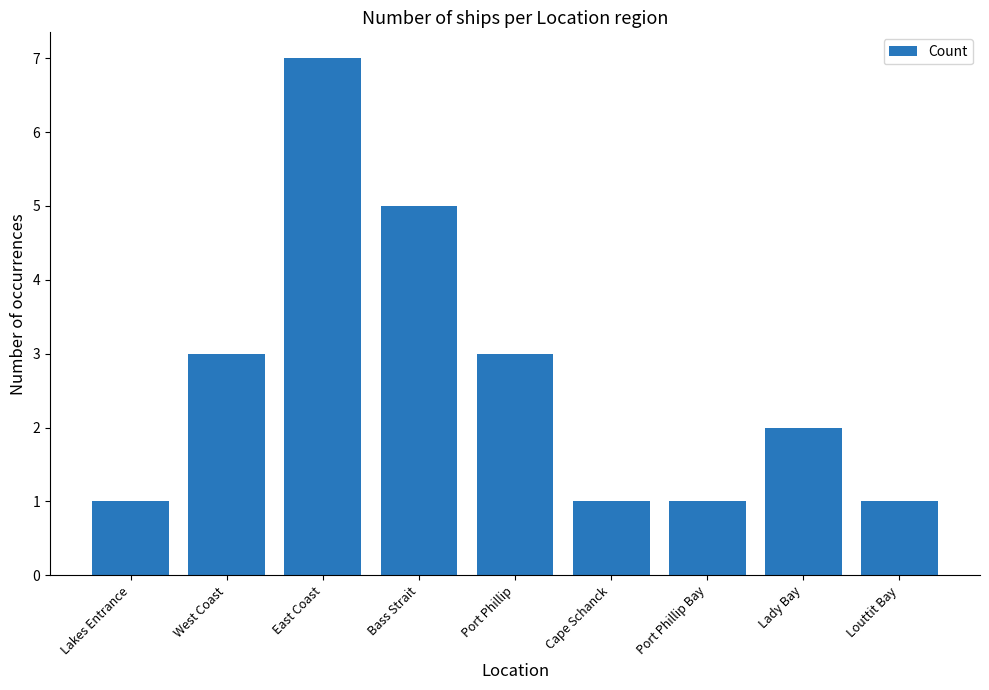

What is the minimum value shown in the chart?

1